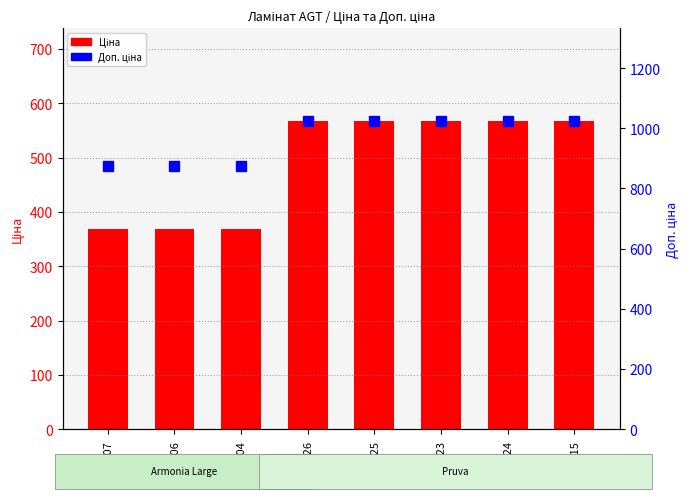

At how many categories does at least one series exceed 421?

8